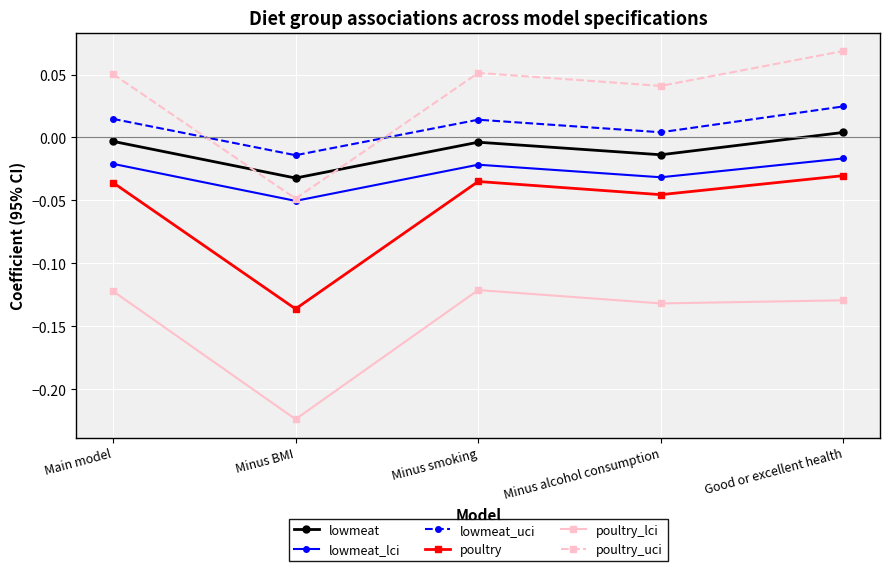

Which series has the largest range (max minus min)?

poultry_uci